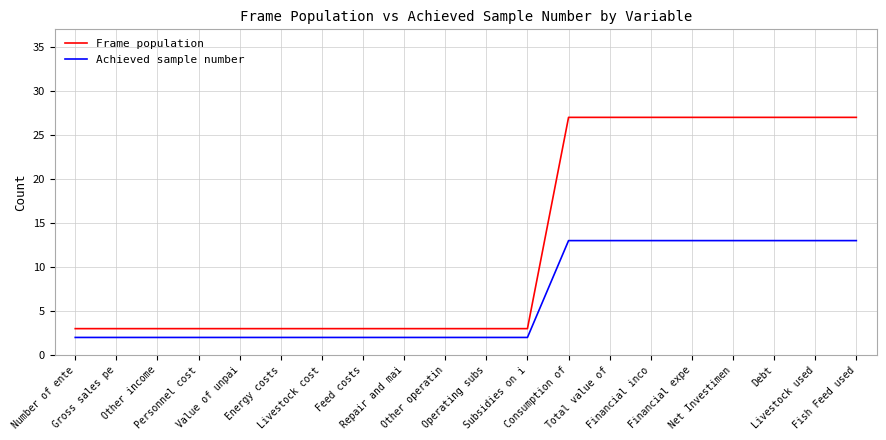

What is the average value of the Achieved sample number series?

6